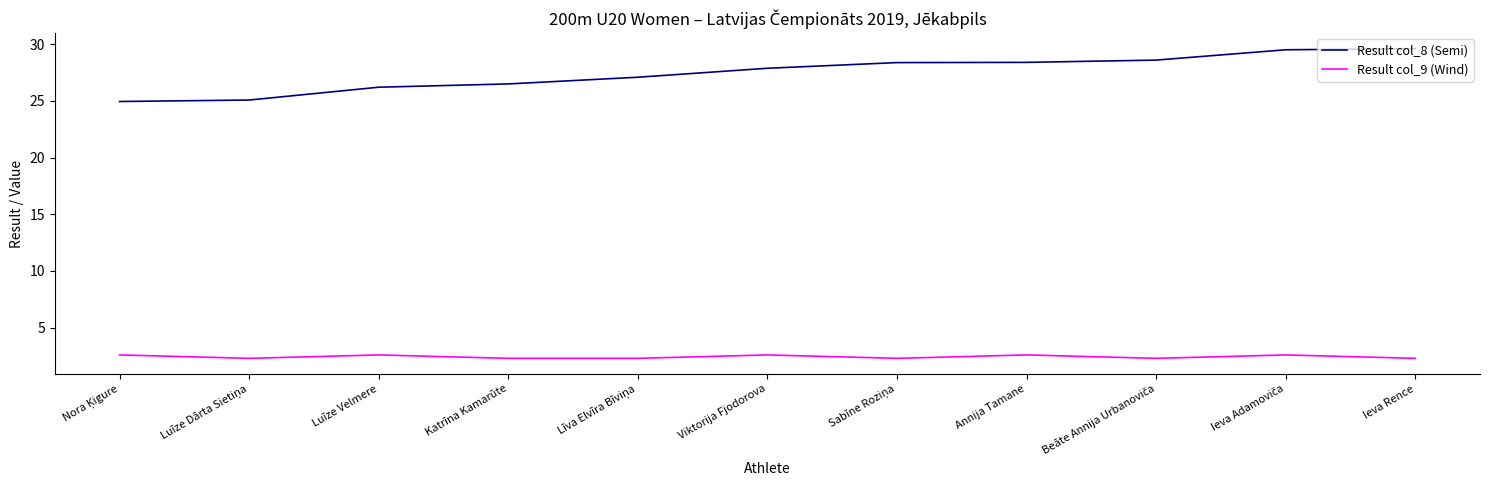

What is the minimum value shown in the chart?

2.3